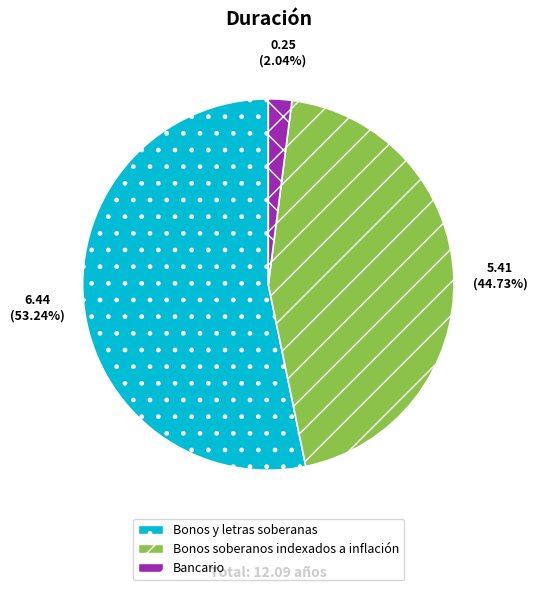

What is the largest slice in the pie chart?

Bonos y letras soberanas